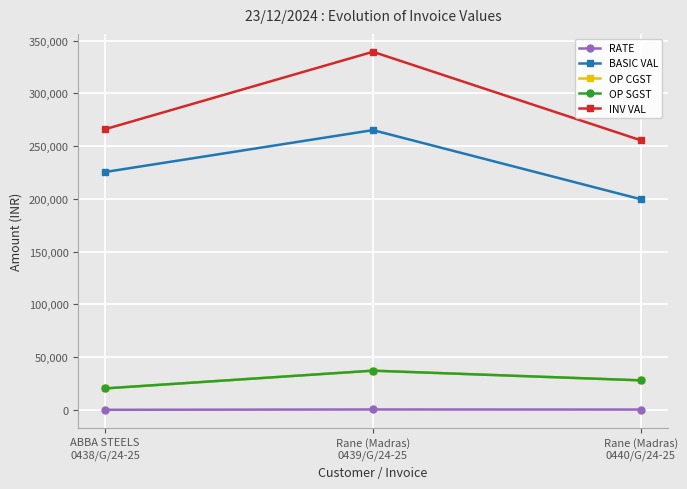

What position from the left is Rane (Madras)
0439/G/24-25?

2